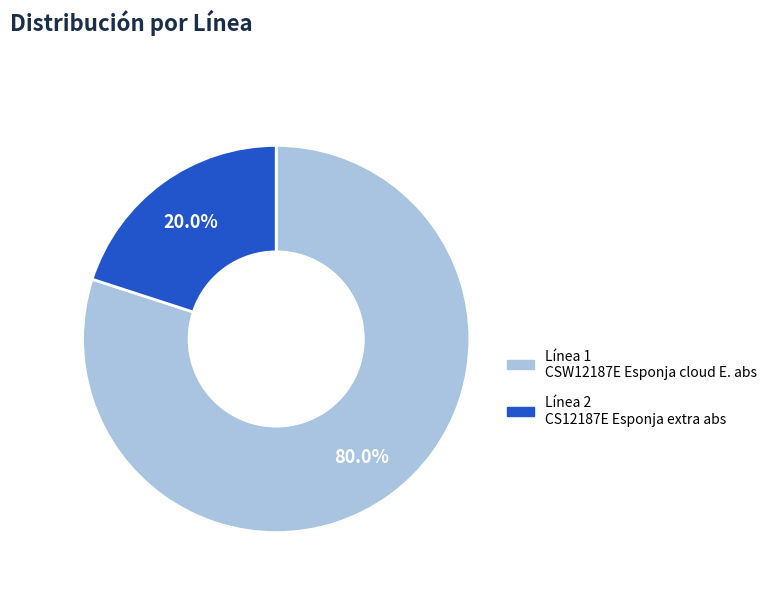

How many slices are in this pie chart?

2